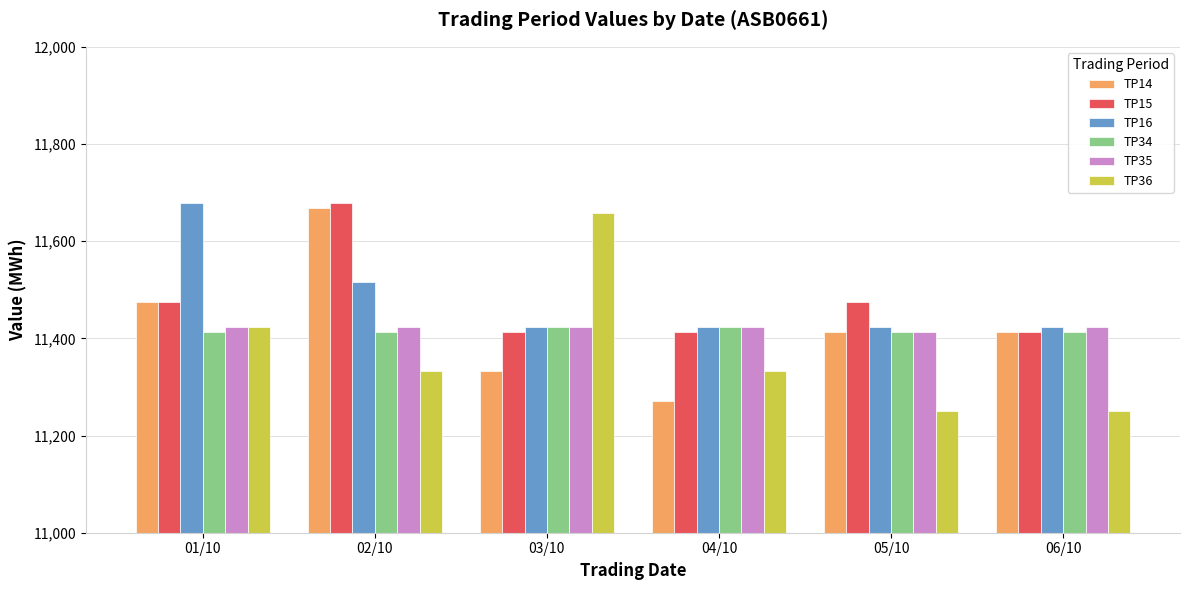

Reading left to right, what are all the values shown in this chart?

TP14: 01/10=11475.0	02/10=11668.8	03/10=11332.2	04/10=11271.0	05/10=11413.8	06/10=11413.8
TP15: 01/10=11475.0	02/10=11679.0	03/10=11413.8	04/10=11413.8	05/10=11475.0	06/10=11413.8
TP16: 01/10=11679.0	02/10=11515.8	03/10=11424.0	04/10=11424.0	05/10=11424.0	06/10=11424.0
TP34: 01/10=11413.8	02/10=11413.8	03/10=11424.0	04/10=11424.0	05/10=11413.8	06/10=11413.8
TP35: 01/10=11424.0	02/10=11424.0	03/10=11424.0	04/10=11424.0	05/10=11413.8	06/10=11424.0
TP36: 01/10=11424.0	02/10=11332.2	03/10=11658.6	04/10=11332.2	05/10=11250.6	06/10=11250.6